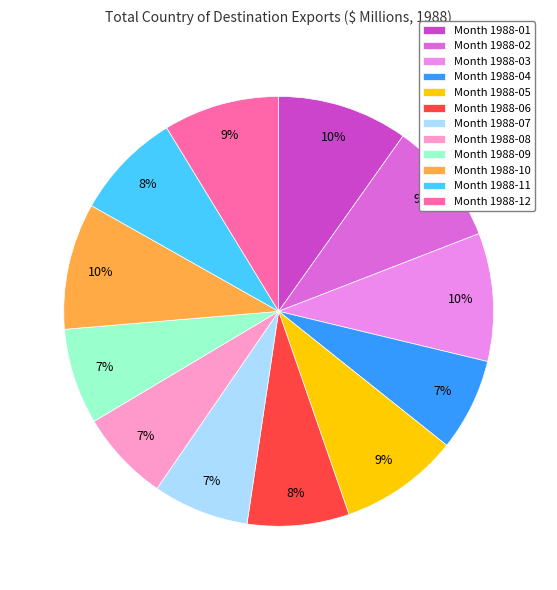

Combined, do Month 1988-03 and Month 1988-01 account for over 50%?

No